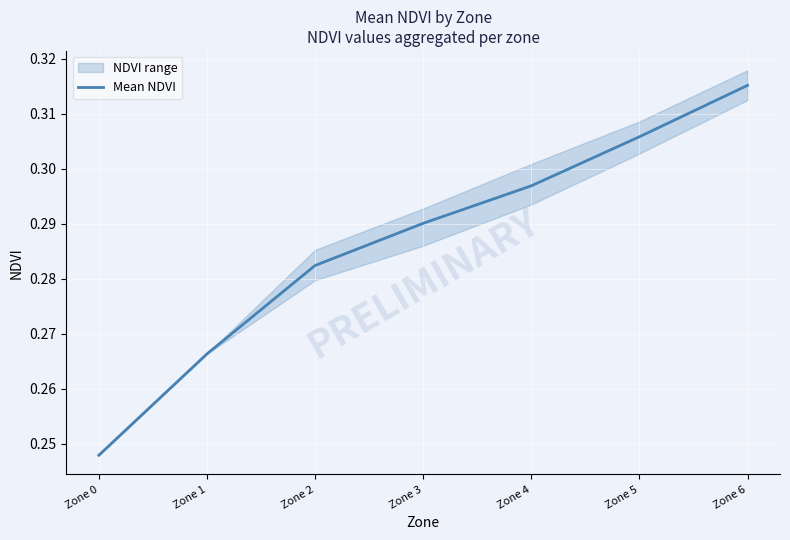

The chart shows a value of 0.3 at Zone 5. True or false?

True